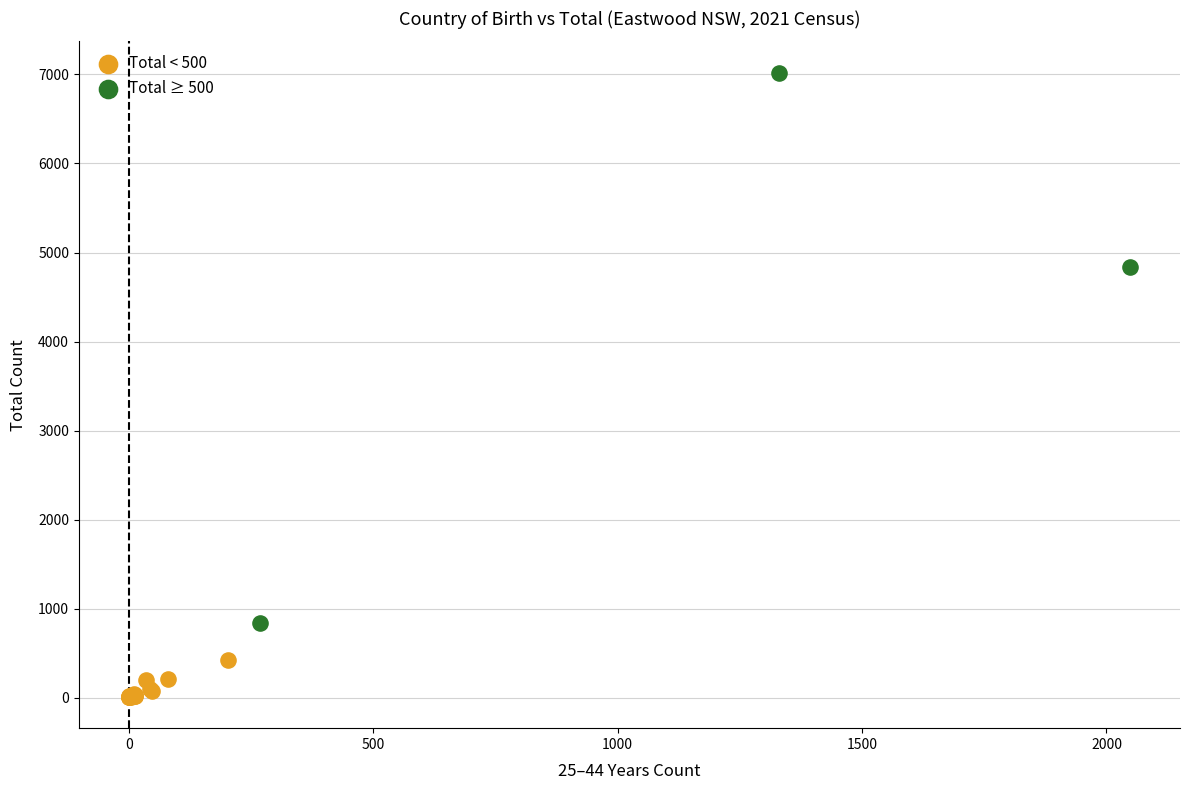

Which series has the largest Y range (max minus min)?

Total ≥ 500